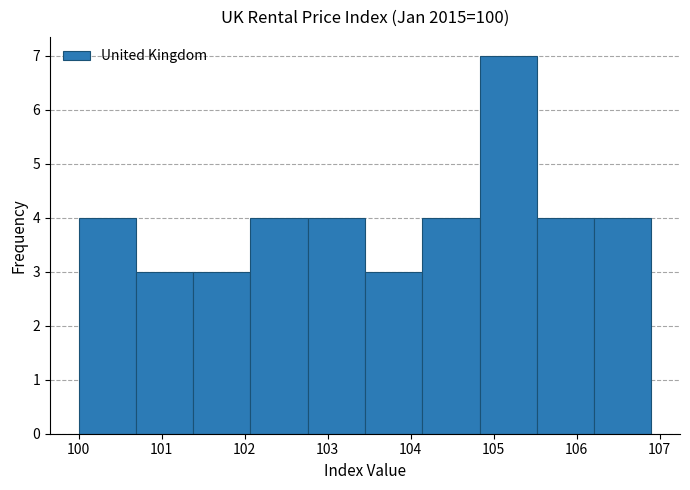

Which range on the x-axis has the tallest bar?

104.83 to 105.52